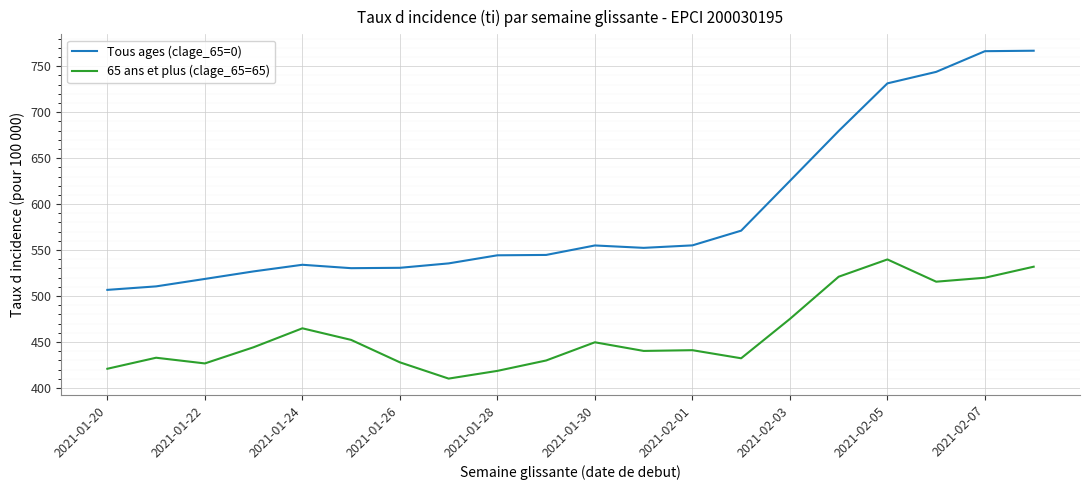

True or false: 65 ans et plus (clage_65=65) and Tous ages (clage_65=0) cross at least once.

False